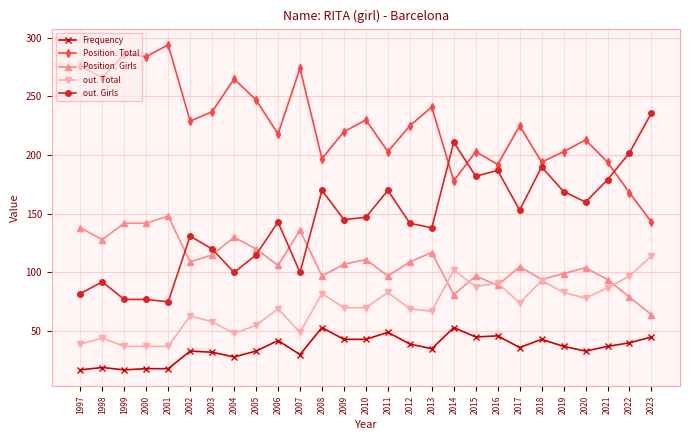

What is the minimum value shown in the chart?

17